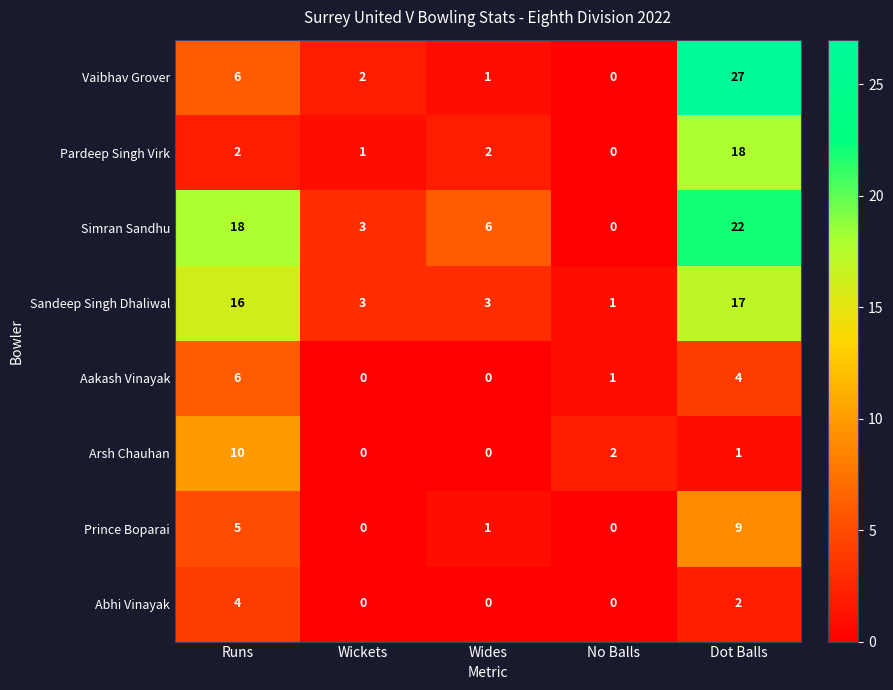

Is it true that Simran Sandhu equals 2 at Wickets?

False